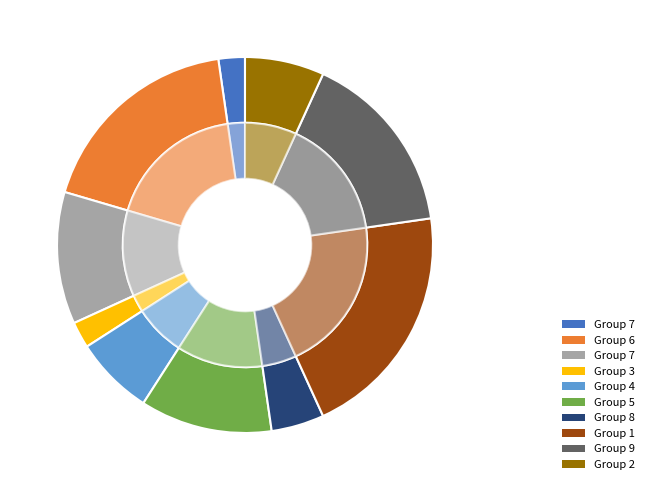

How many segments does this pie chart have?

10